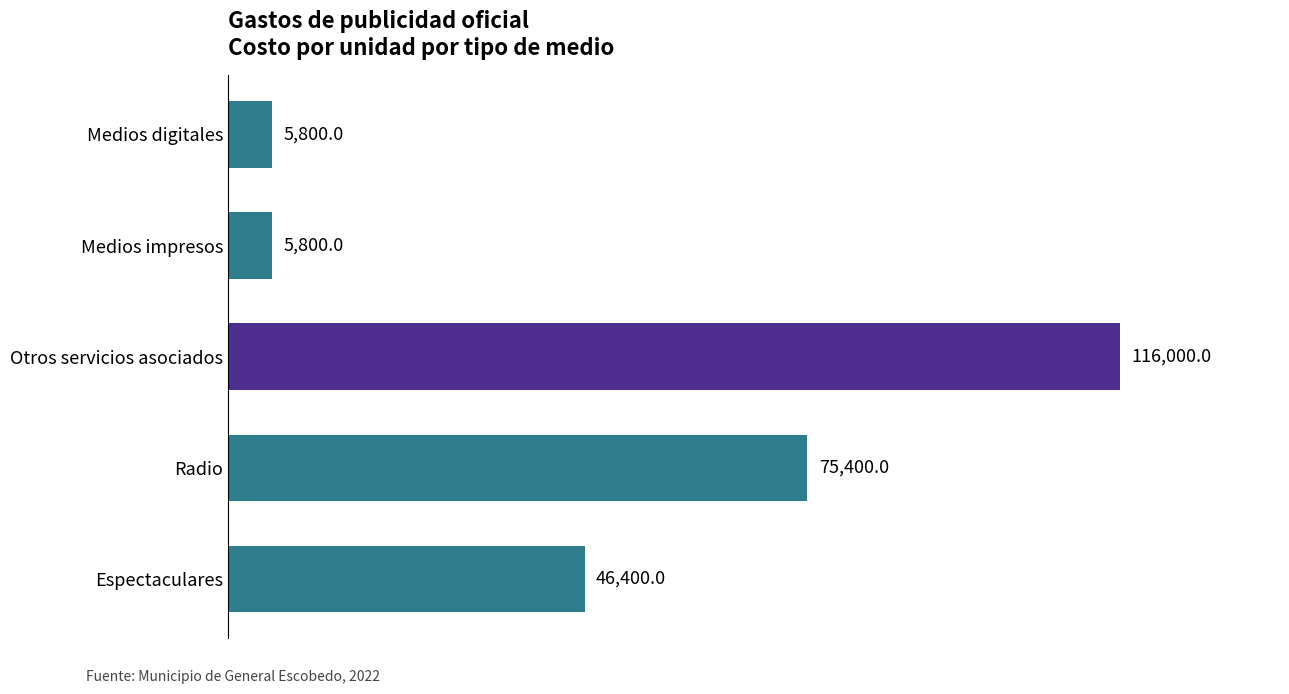

What is the difference between the second highest and minimum values?

69600